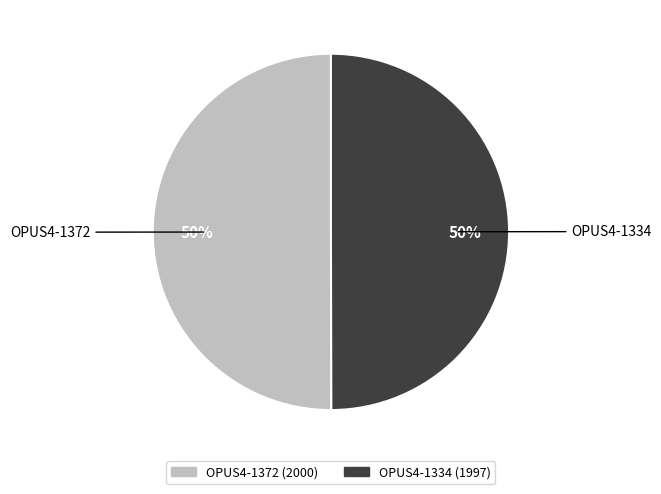

To the nearest percent, what is the average slice percentage?

50%